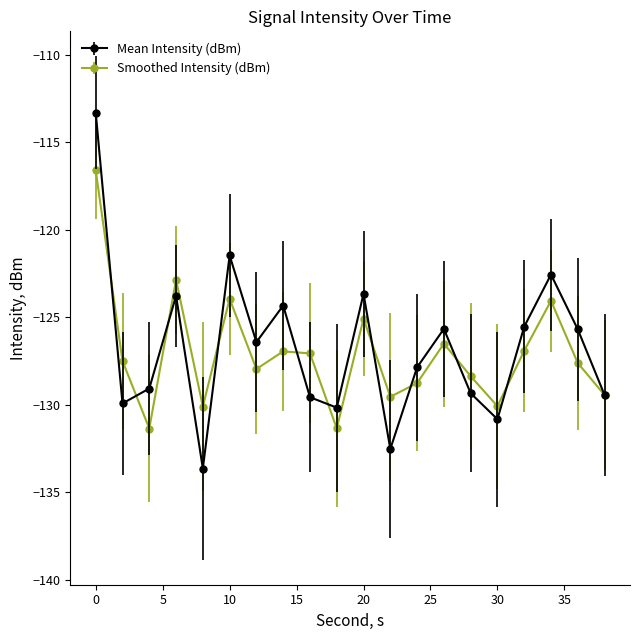

List the series in order of their peak value, highest first.

Mean Intensity (dBm), Smoothed Intensity (dBm)